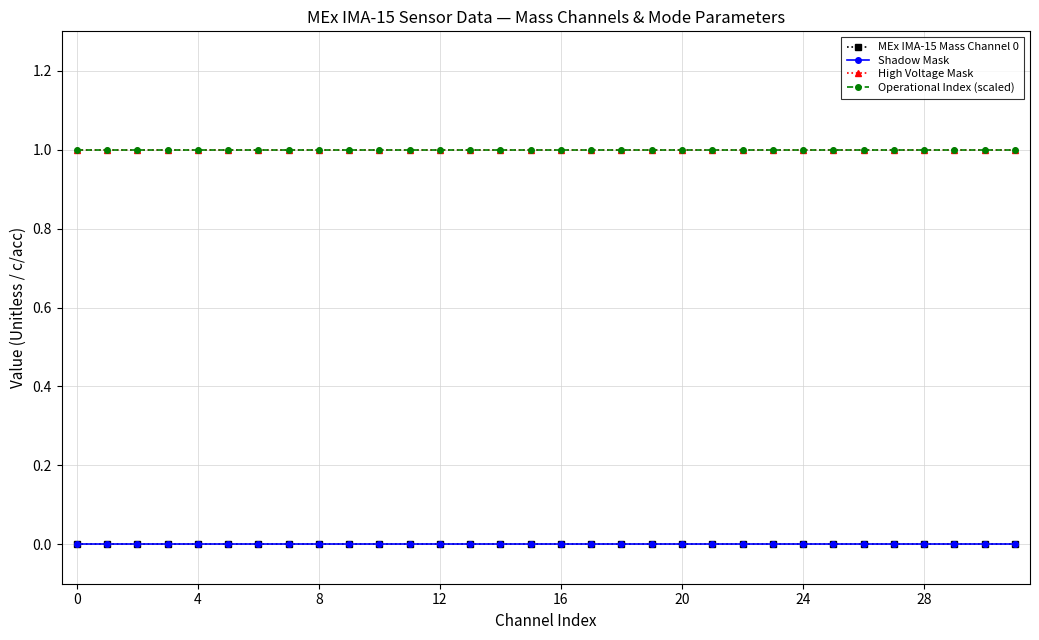

Does the chart have visible grid lines?

Yes